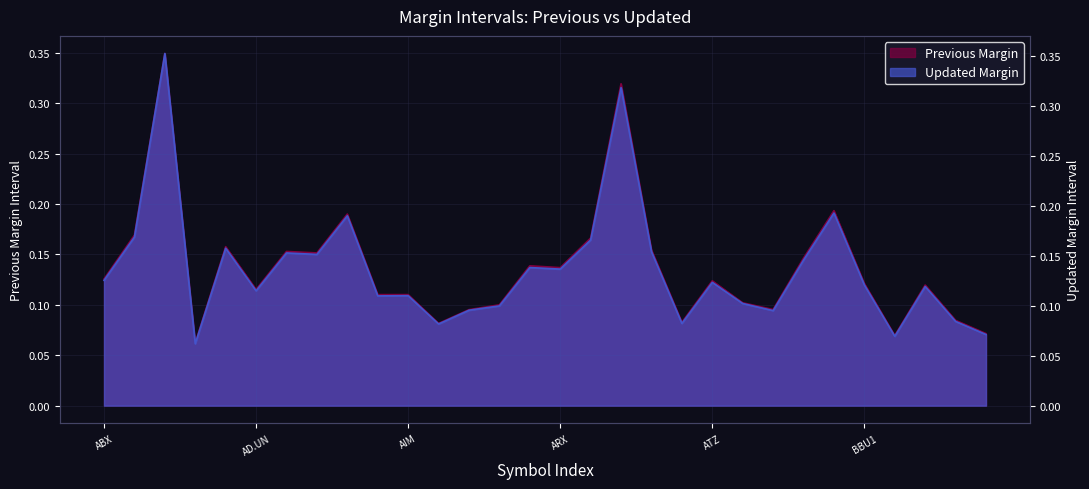

What position from the left is ACO.X?

4